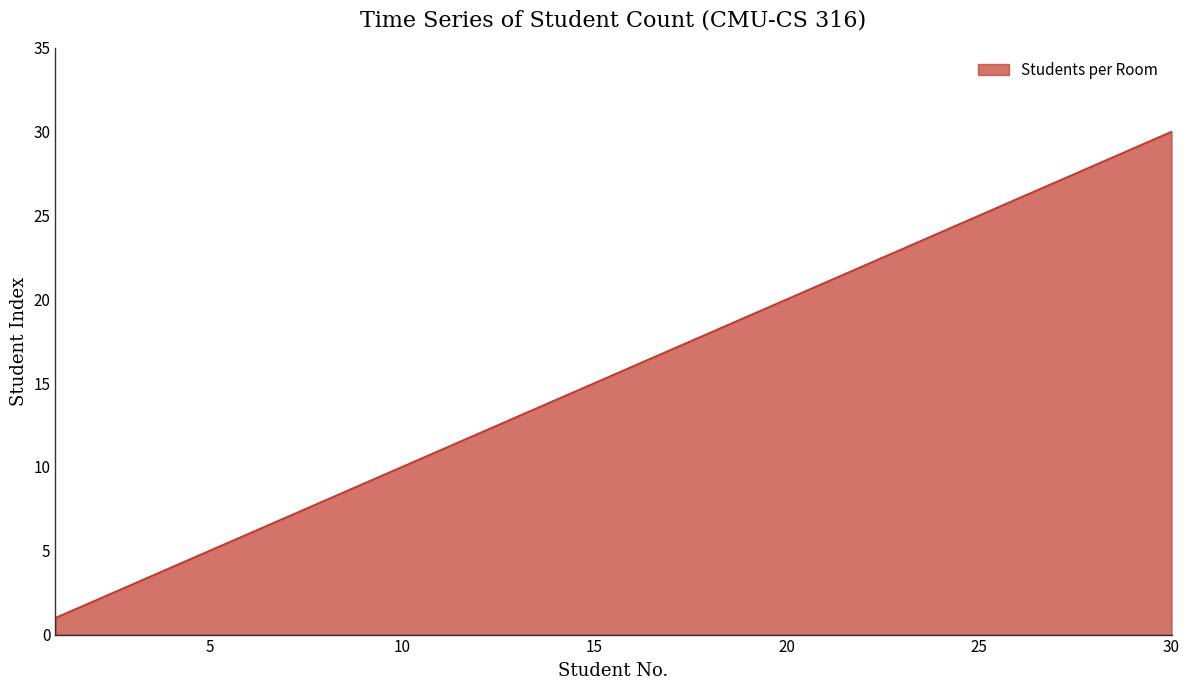

What is the difference between the maximum and second lowest values?

28